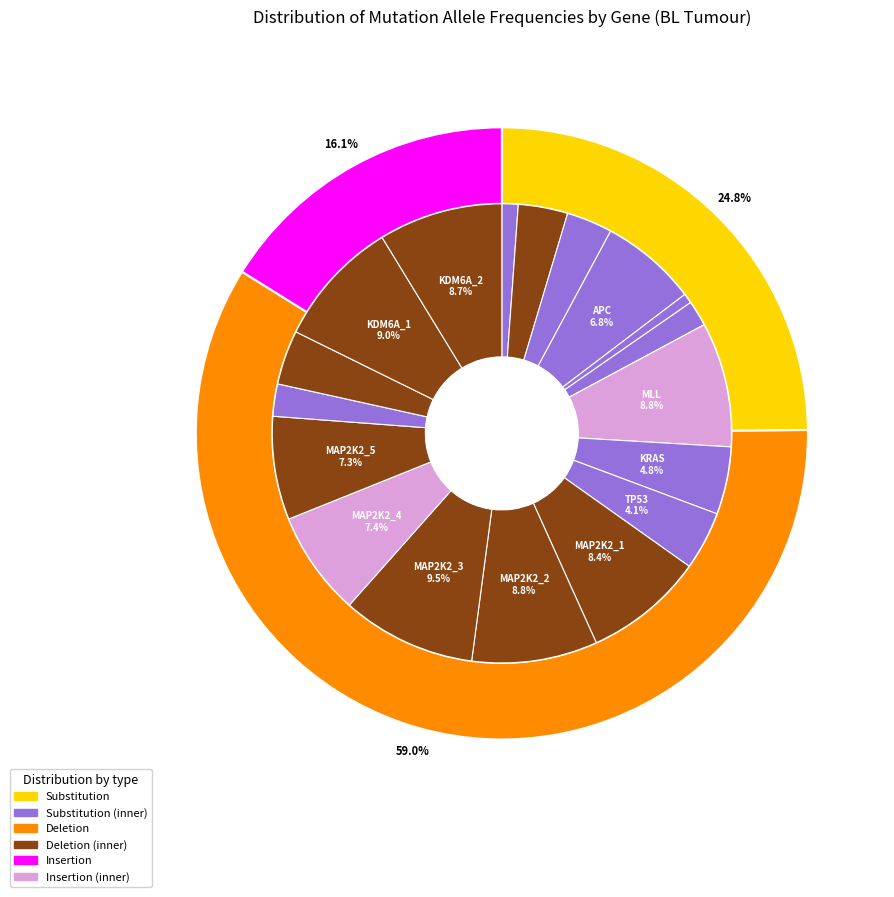

Between MAP2K2_4 and APC, which is larger?

MAP2K2_4